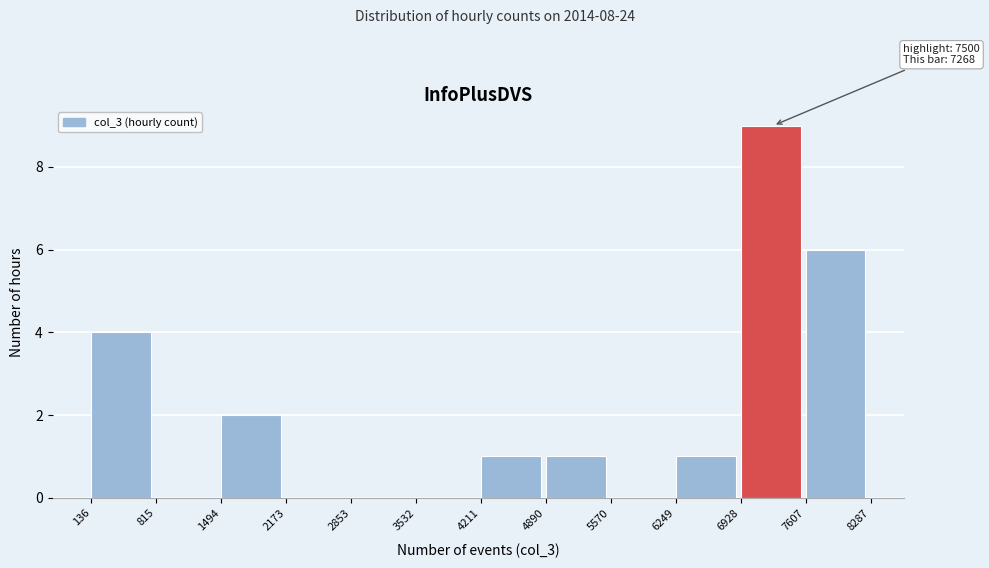

Over which range of the x-axis is the bar tallest?

6928 to 7607